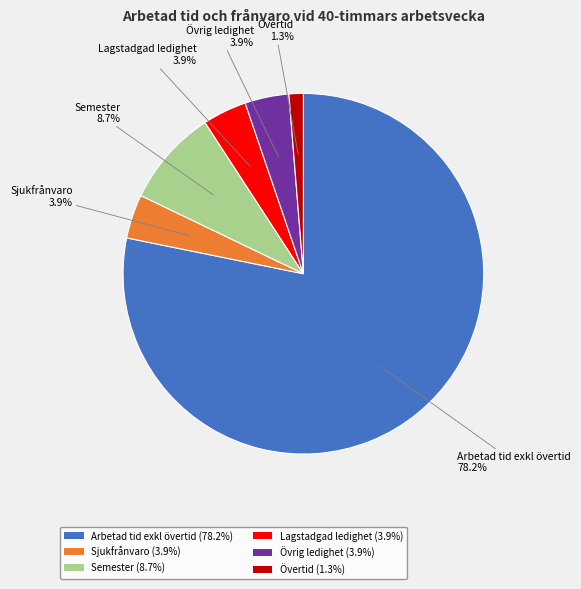

What is the smallest slice in the pie chart?

Övertid